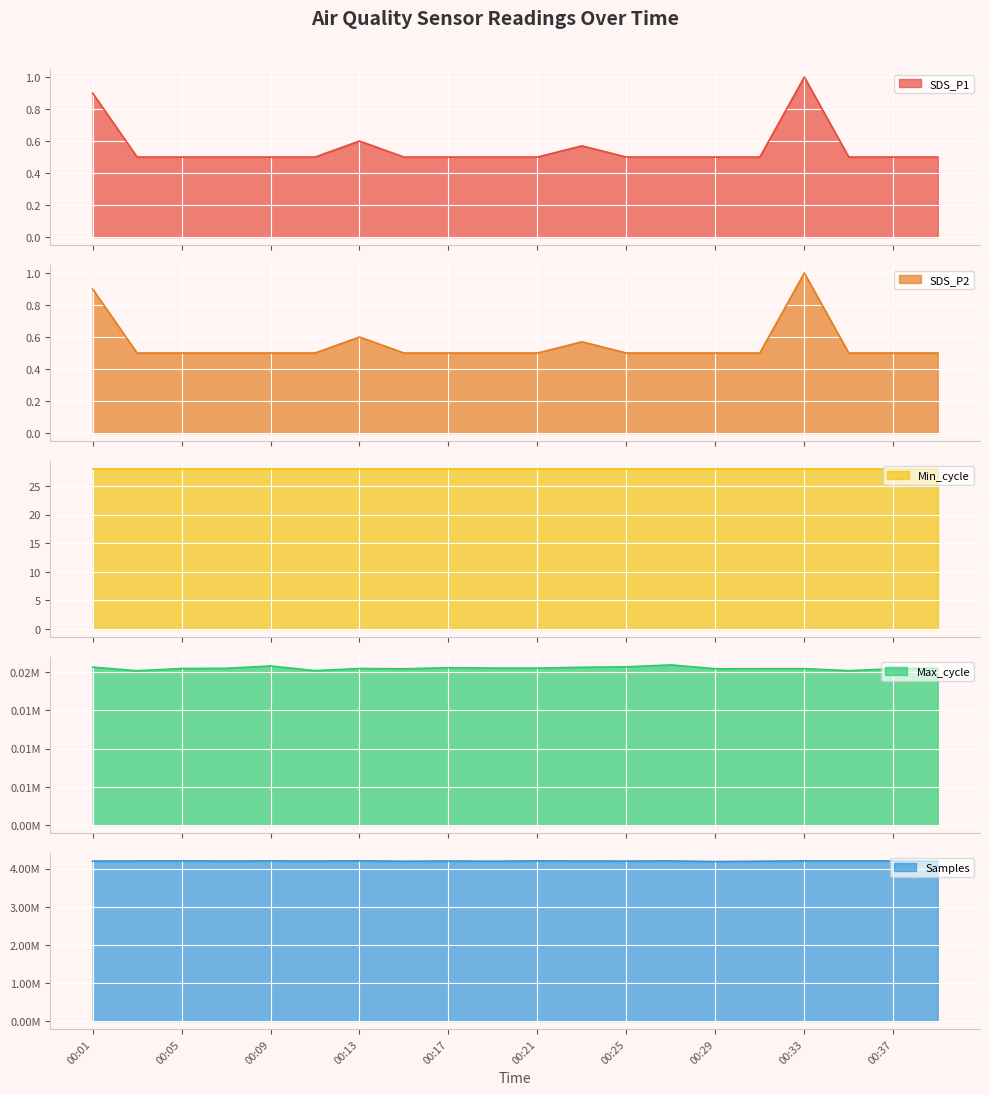

Is it true that SDS_P1 equals 0.5 at 00:15?

True